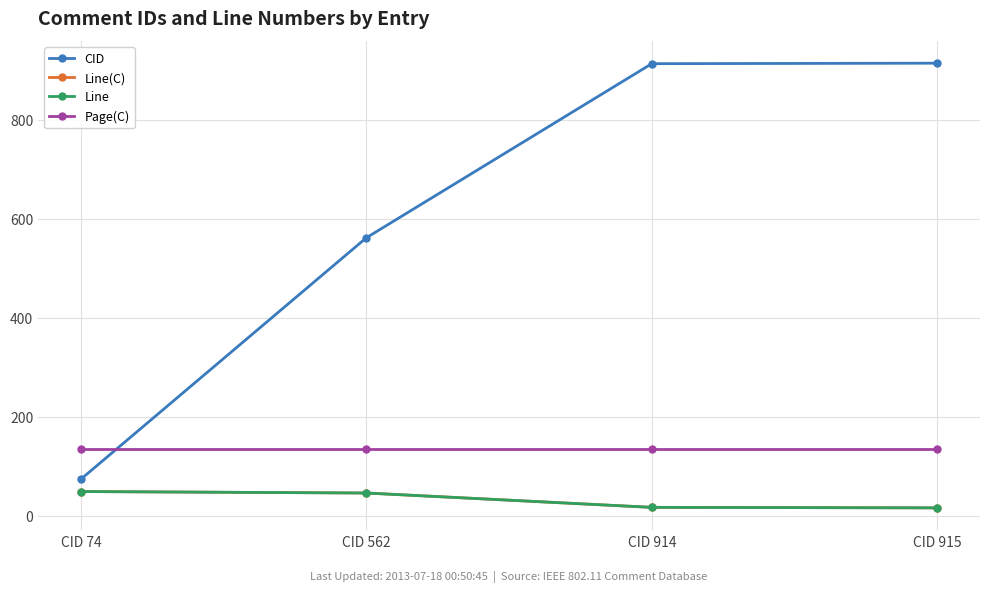

Does the chart have visible grid lines?

Yes